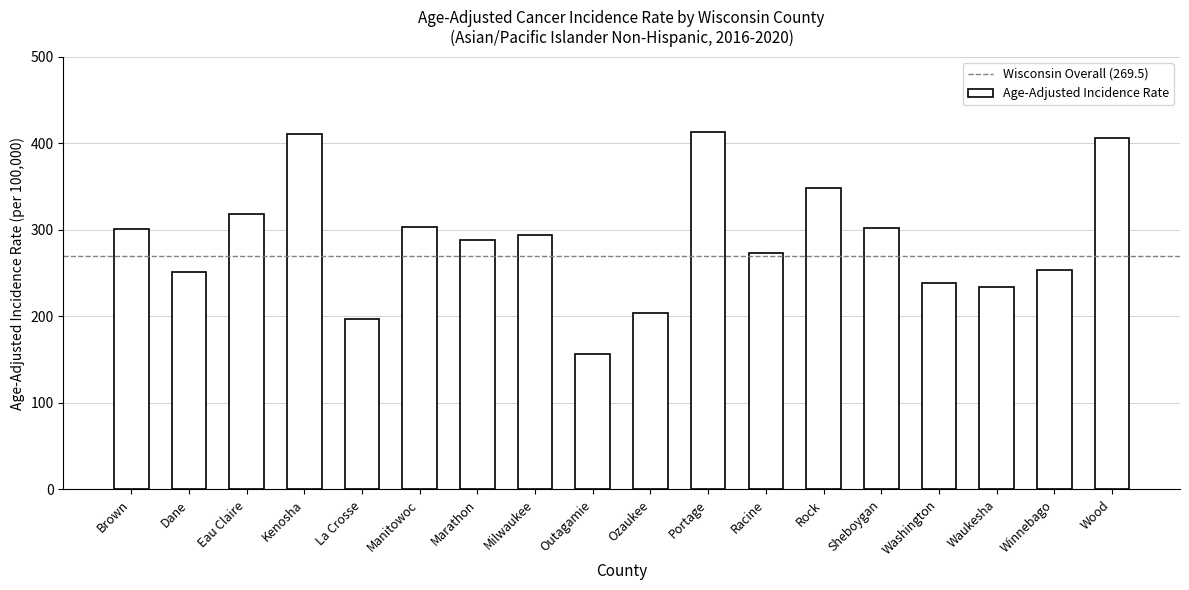

What position from the left is Winnebago?

17